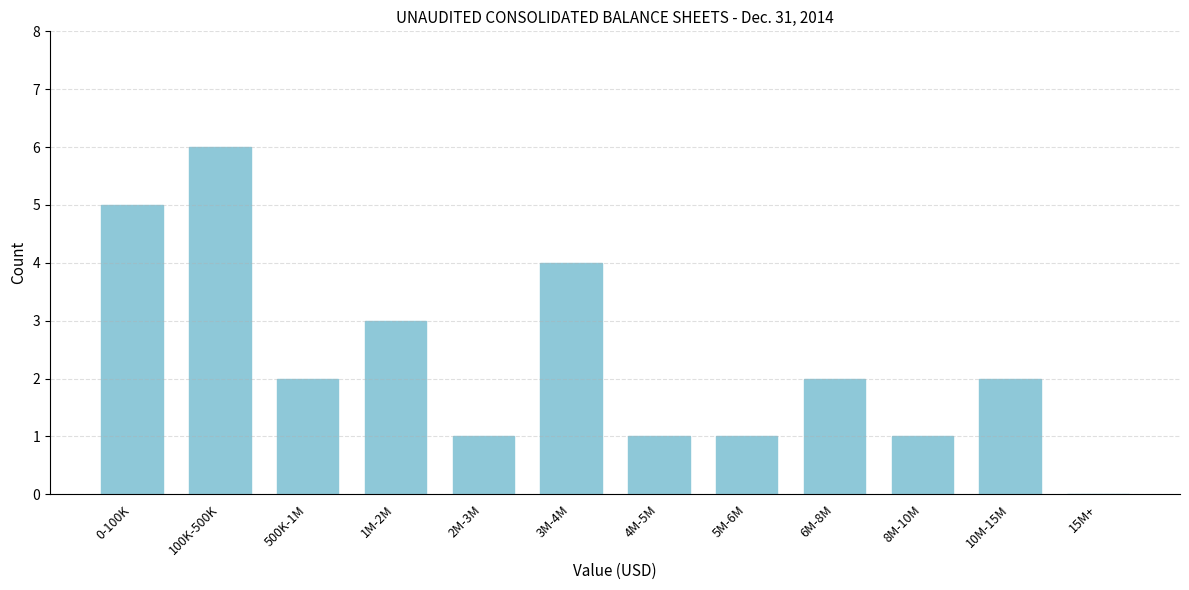

Reading left to right, transcribe all the data shown in this chart.

0-100K=5	100K-500K=6	500K-1M=2	1M-2M=3	2M-3M=1	3M-4M=4	4M-5M=1	5M-6M=1	6M-8M=2	8M-10M=1	10M-15M=2	15M+=0